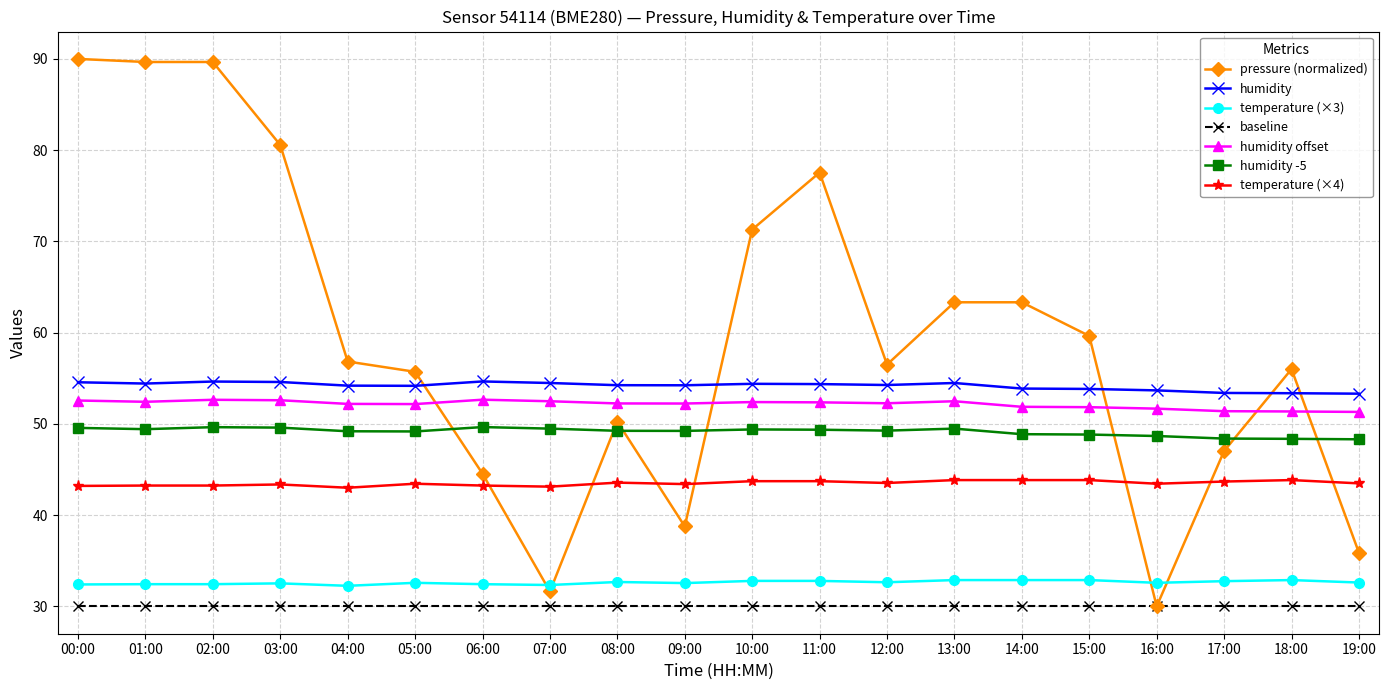

What is the maximum value shown in the chart?

90.0